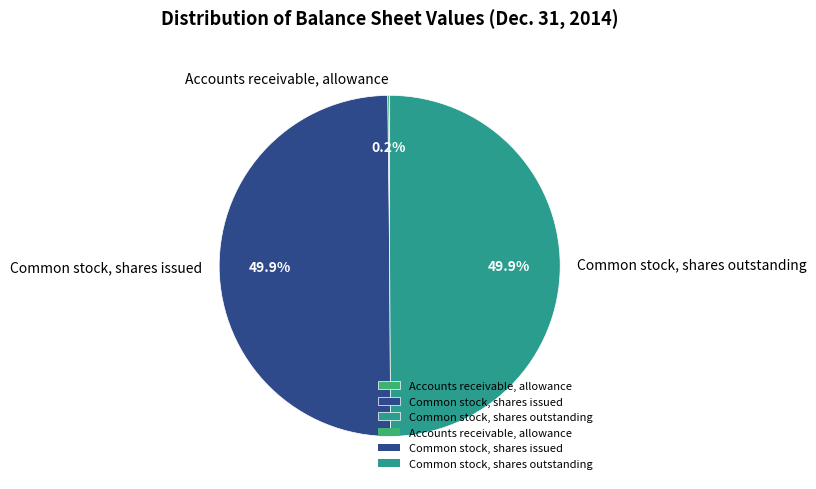

How much of the chart is everything except Common stock, shares issued?

50.1%